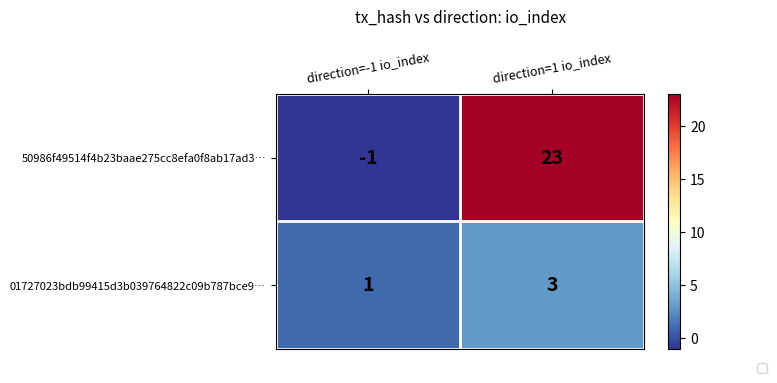

The 01727023bdb99415d3b039764822c09b787bce9… series shows 3 at direction=1 io_index. True or false?

True